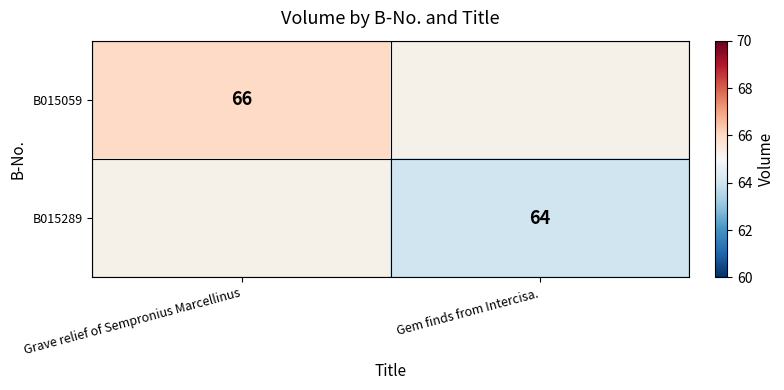

What is the greatest value displayed?

66.0